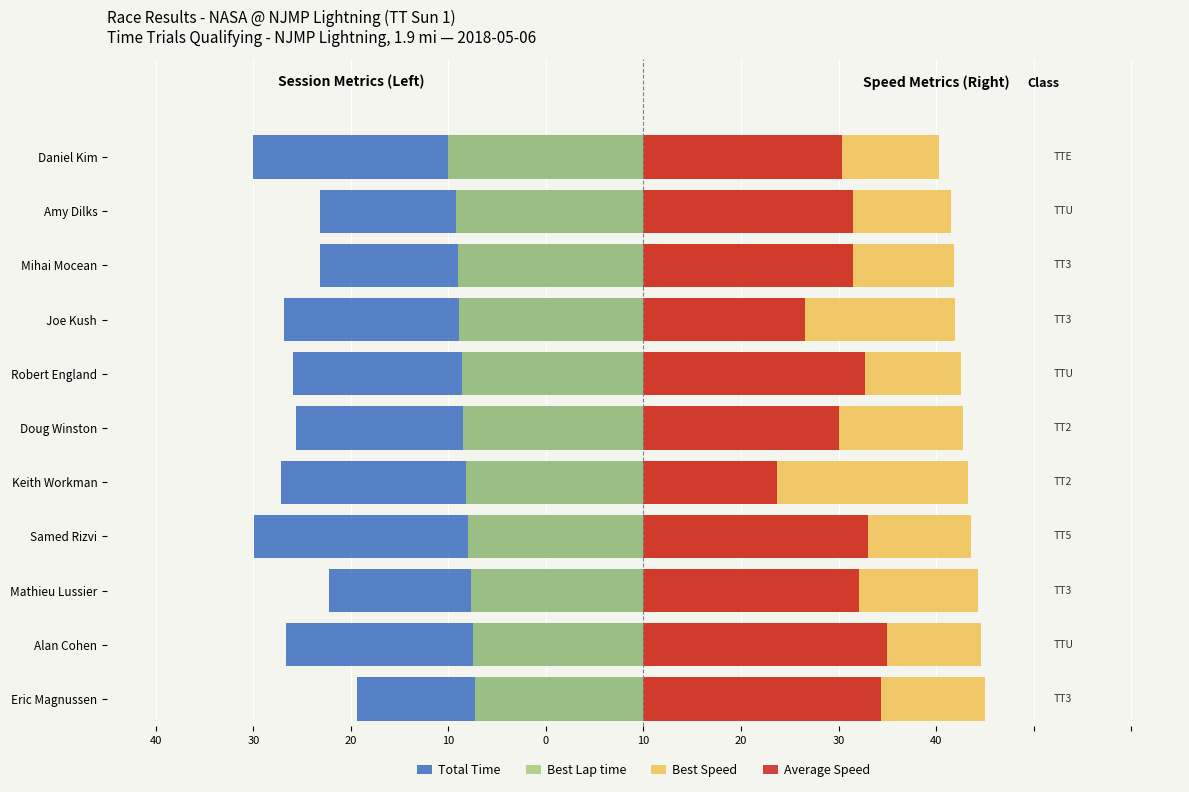

Is it true that Average Speed equals 14.2 at Mathieu Lussier?

False